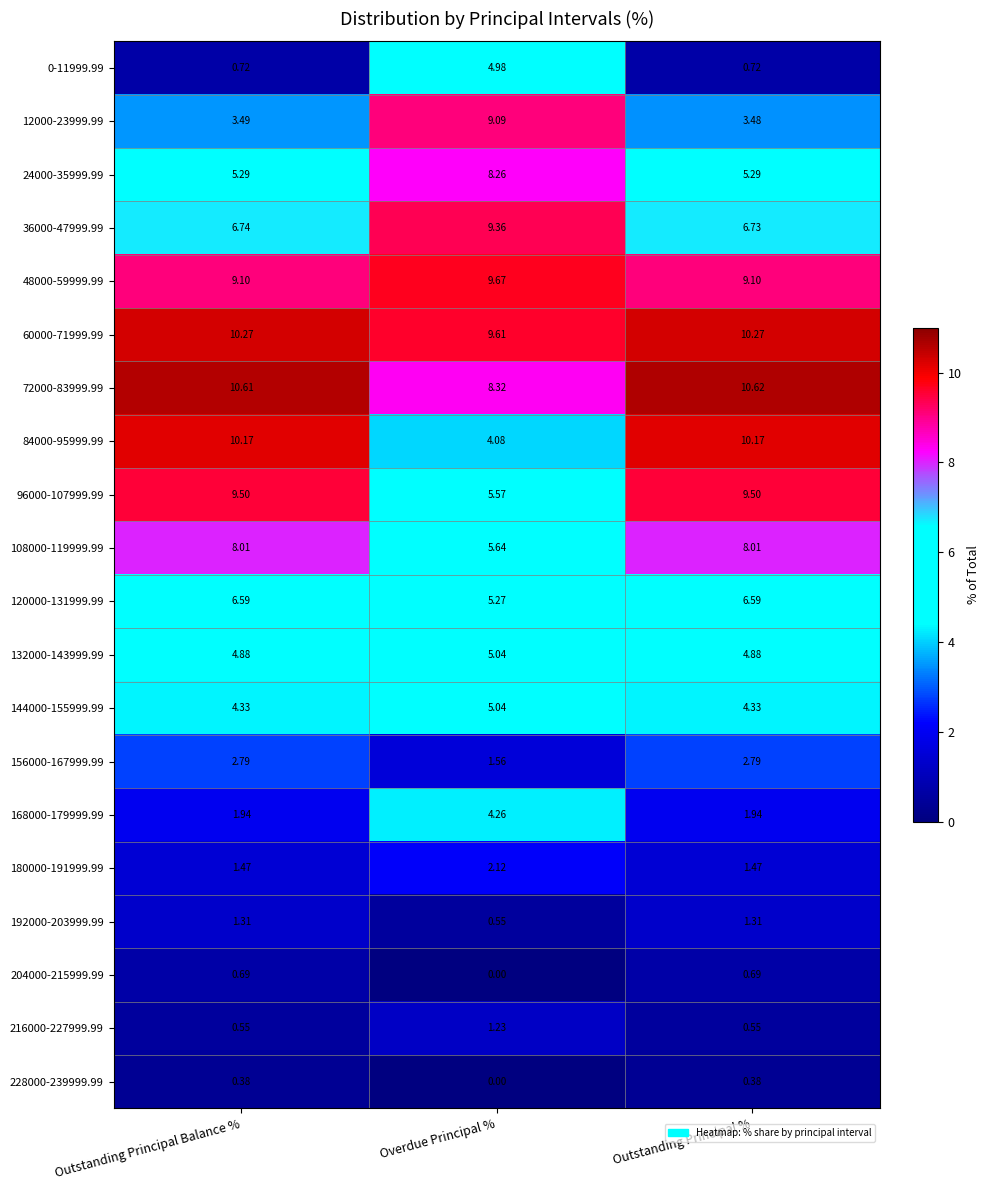

List the labels in order of 36000-47999.99 value, largest first.

Overdue Principal %, Outstanding Principal Balance %, Outstanding Principal %